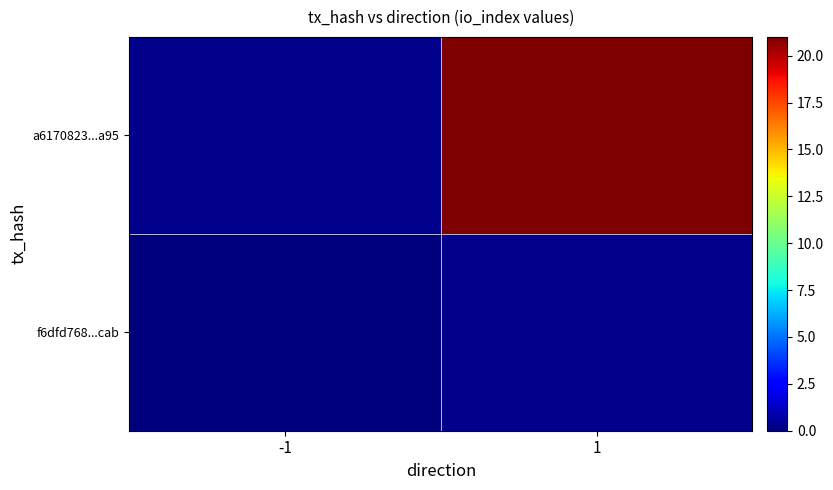

Count the number of data series in this chart.

2